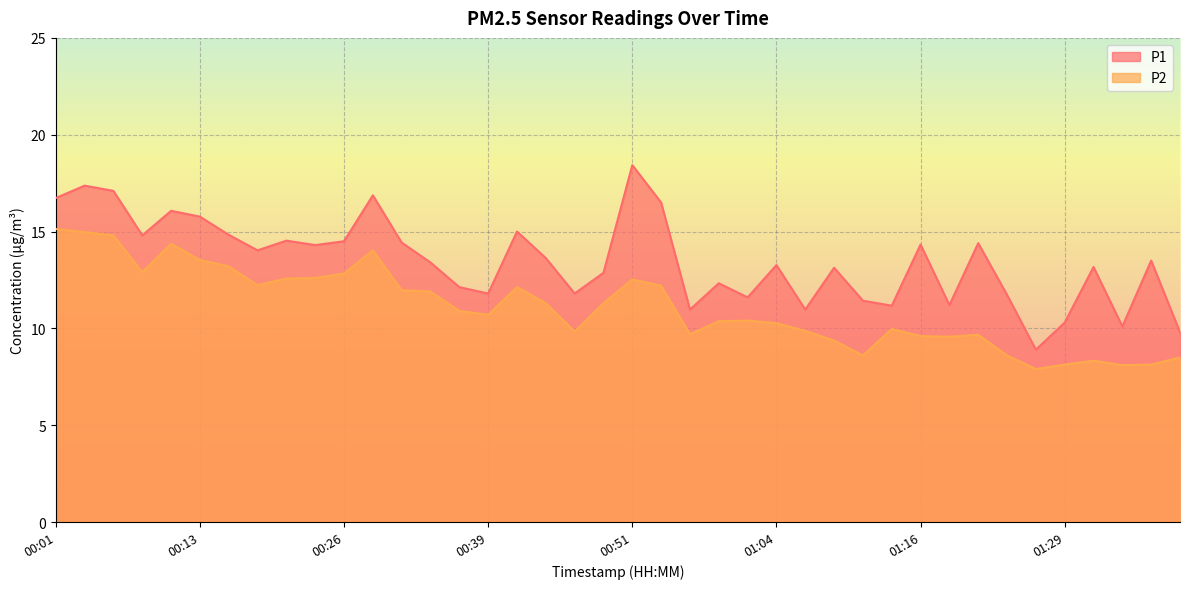

True or false: P1 has more than 1 points higher than both neighbors.

True